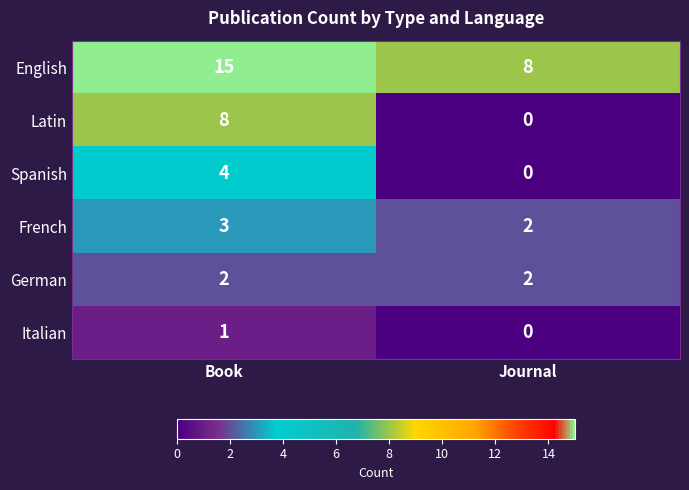

At which category is the sum across all series the highest?

Book